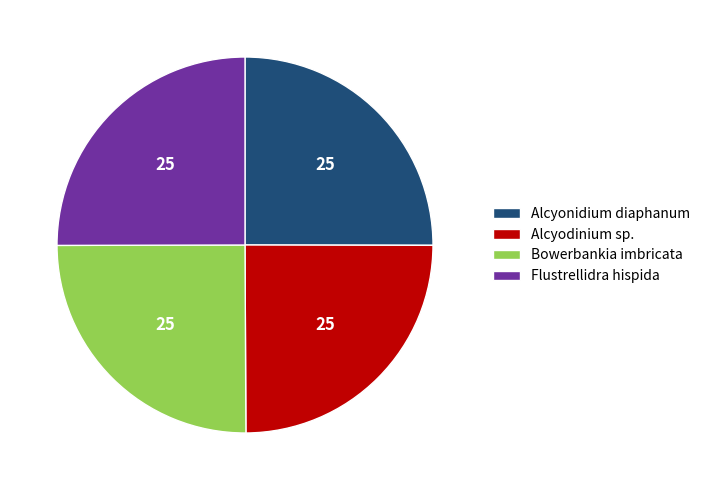

Is it true that Alcyodinium sp. is 25% of the pie?

True